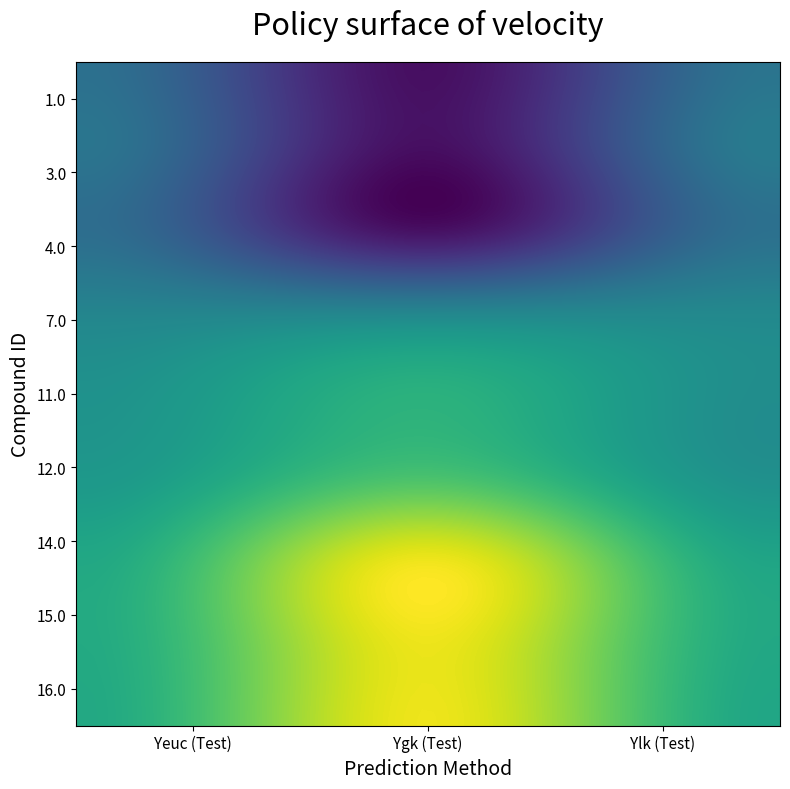

What is the minimum value shown in the chart?

2.0